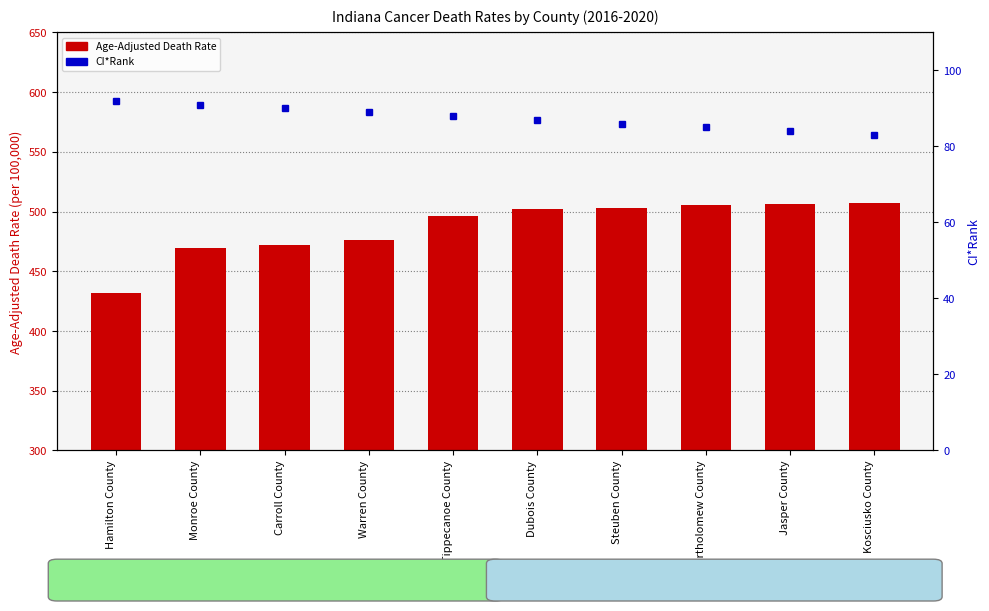

True or false: the data shows 88 at Tippecanoe County.

True